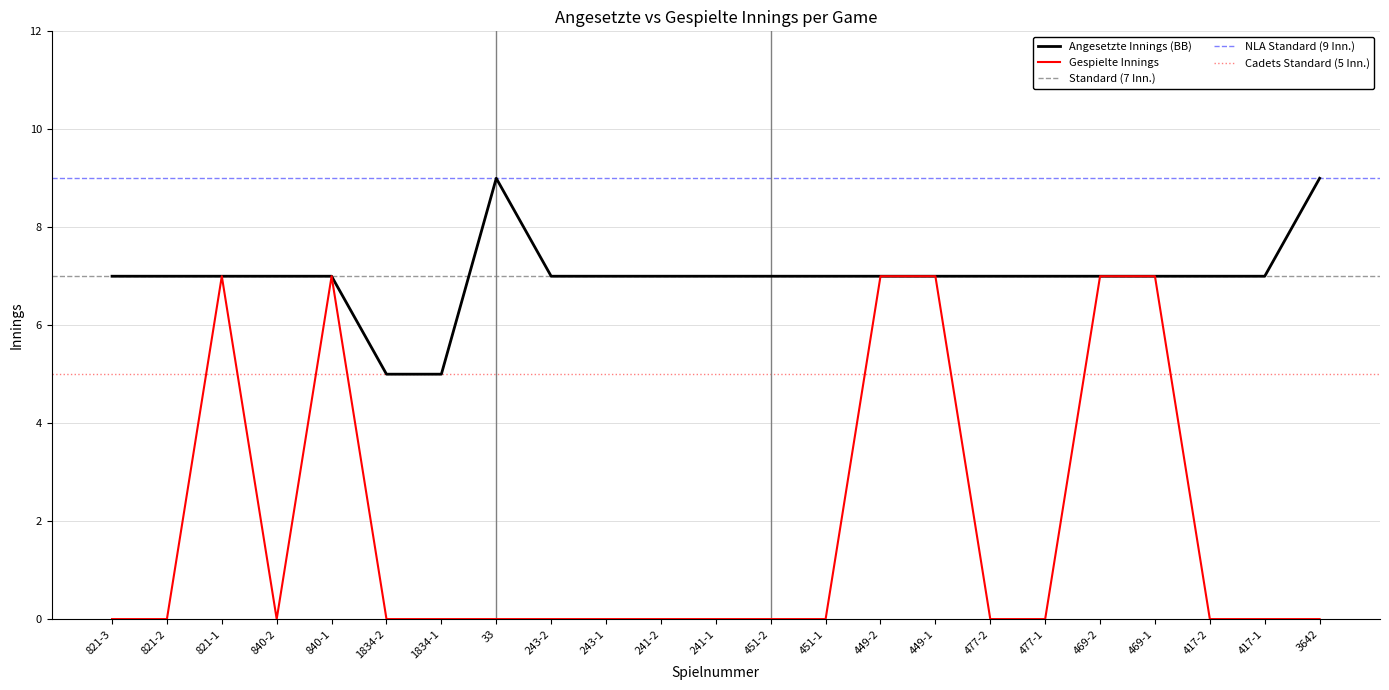

At which label does Angesetzte Innings (BB) first exceed 7?

33